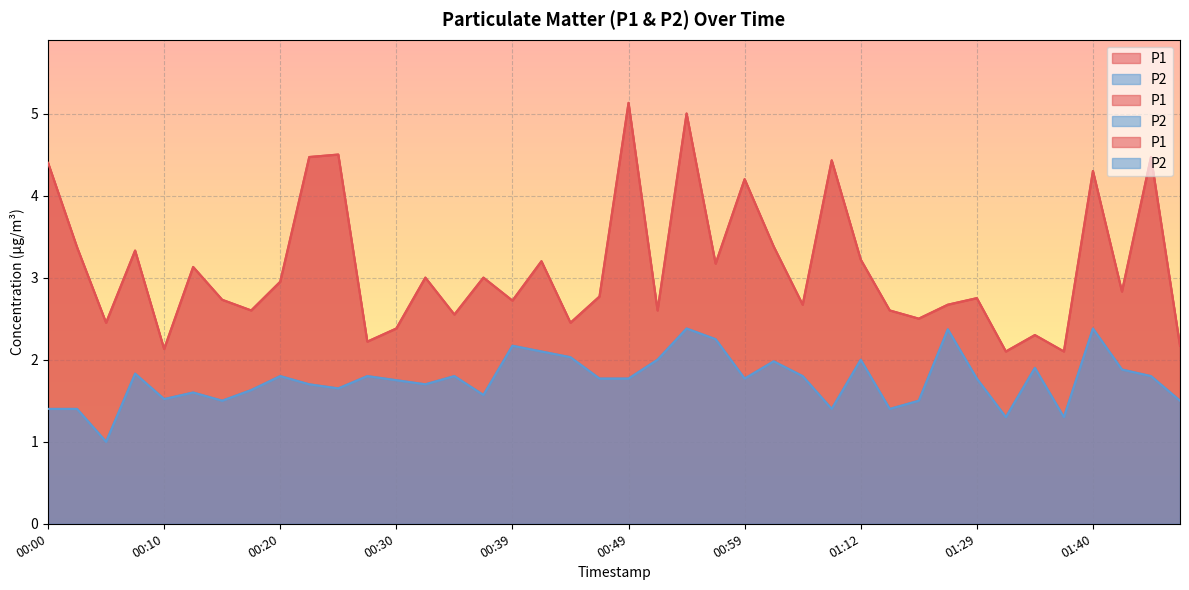

How many interior local valleys does the P2 series have?

11